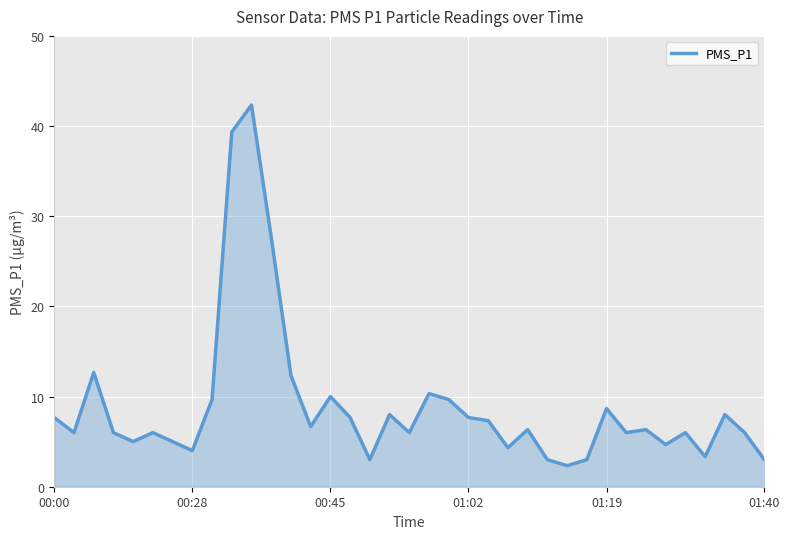

What is the minimum value shown in the chart?

2.3